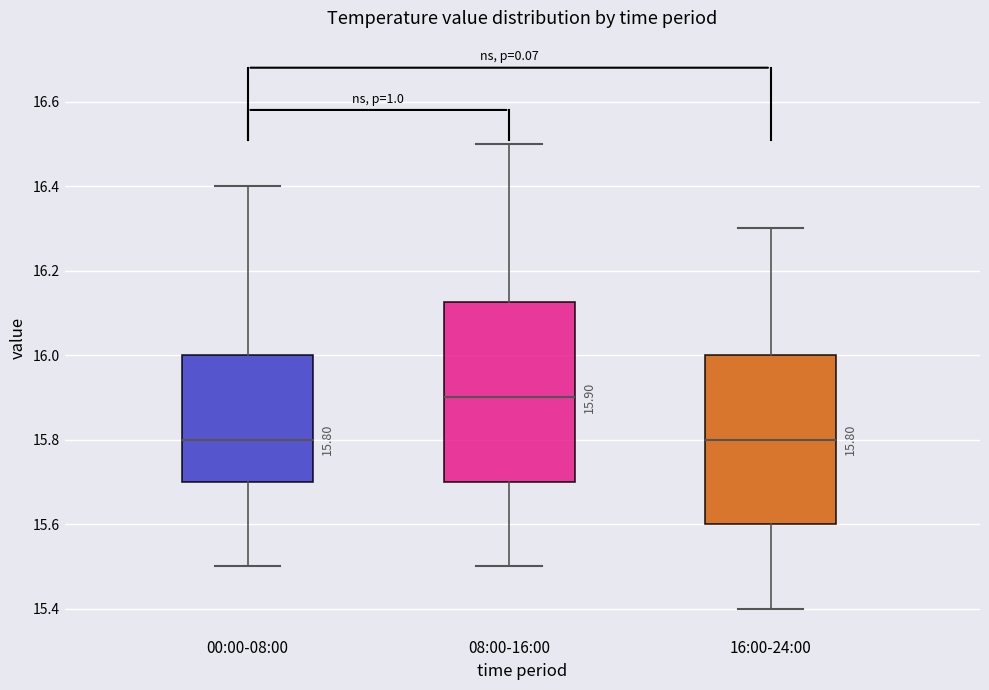

Which box is the tallest, from its lower edge to its upper edge?

08:00-16:00